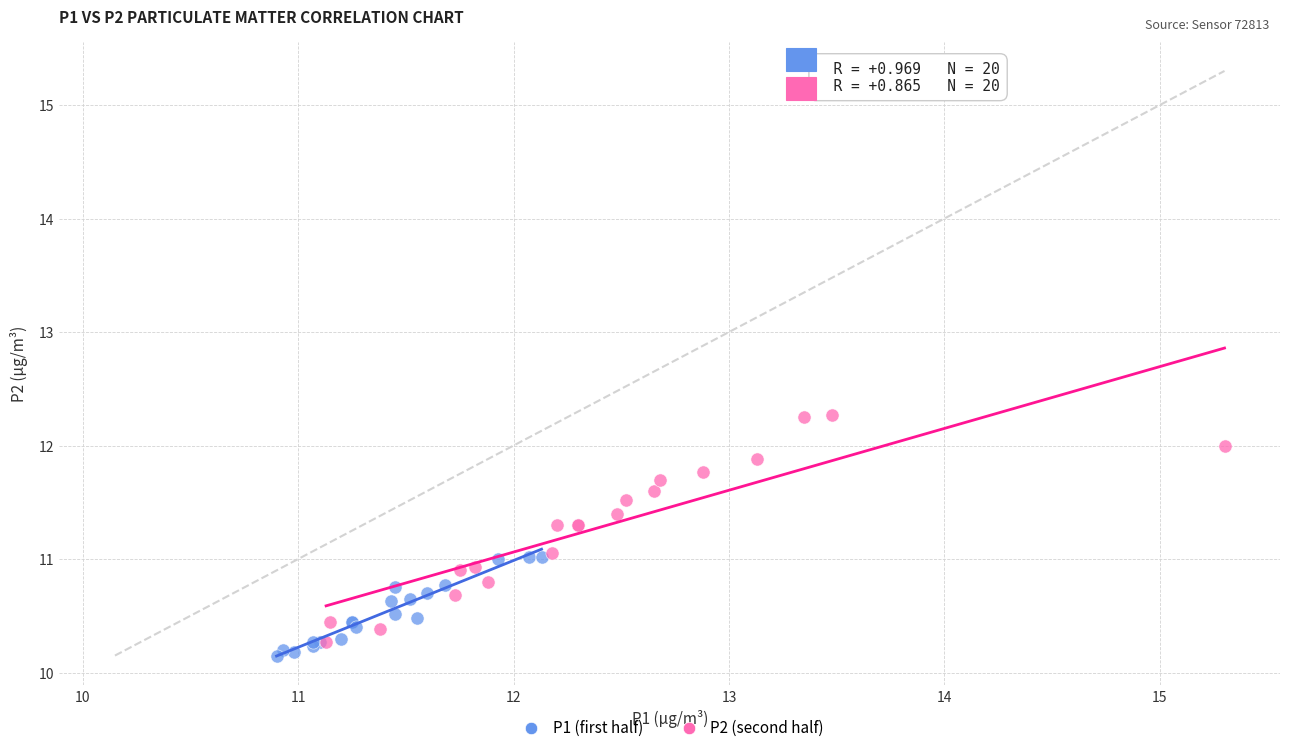

Which series contains the highest Y value?

P2 (second half)